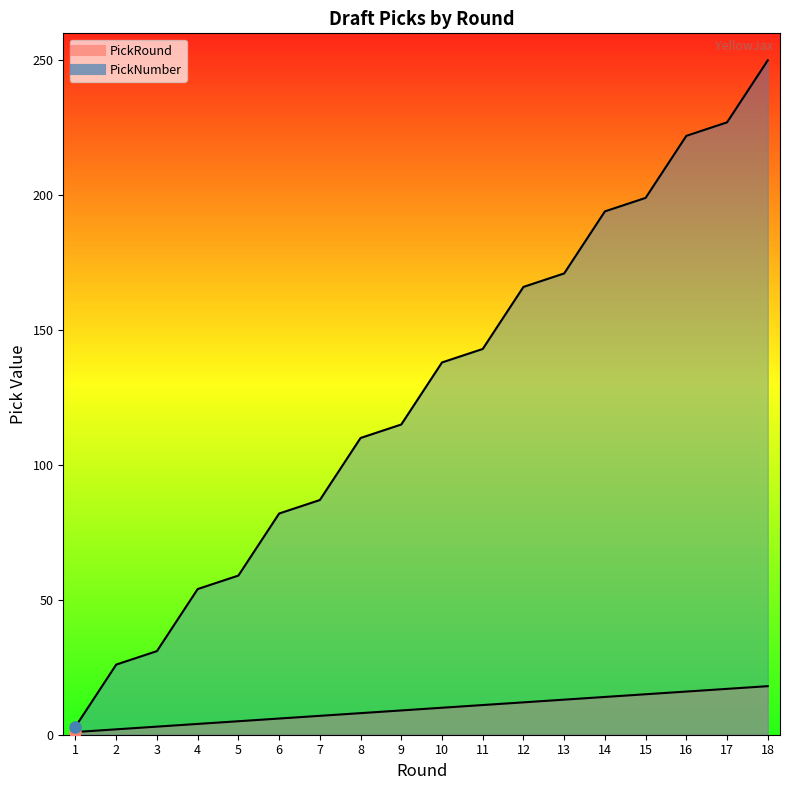

Which series has the largest total across all categories?

PickNumber